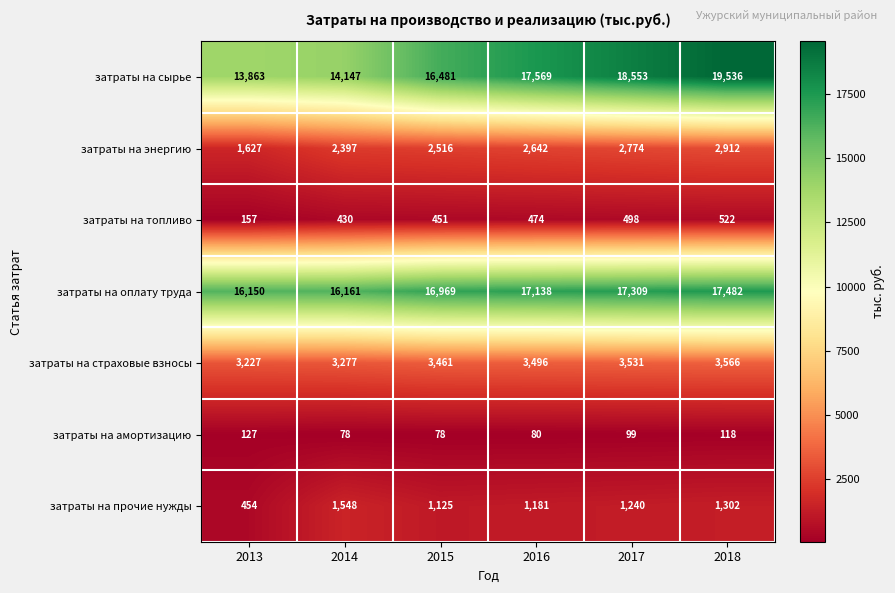

The затраты на страховые взносы series shows 3227 at 2013. True or false?

True